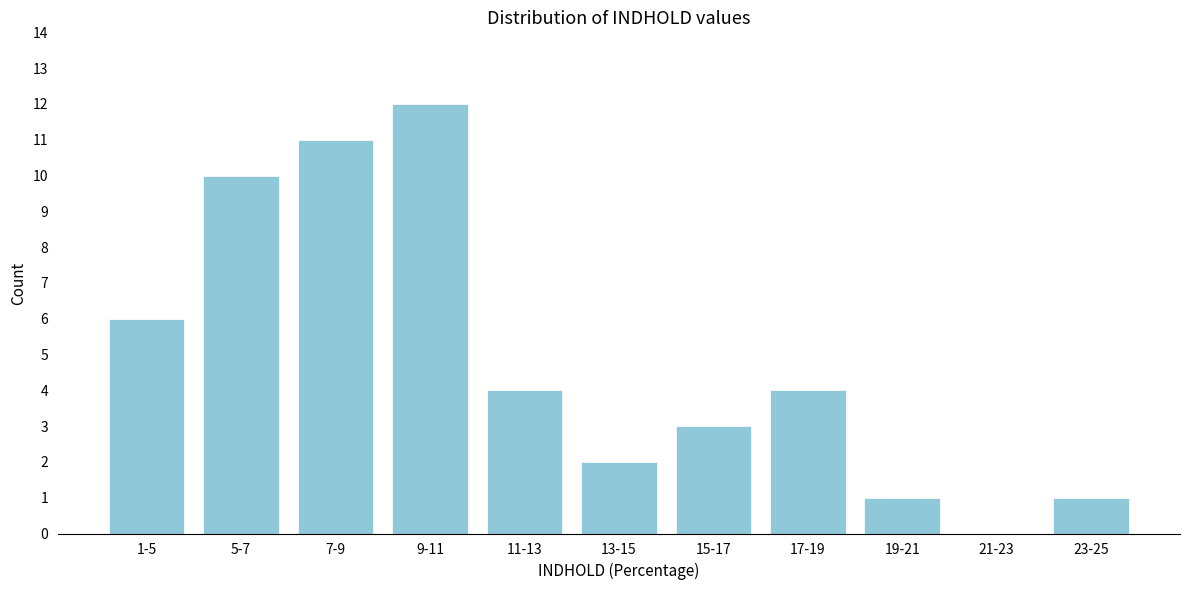

Reading left to right, list all the values displayed in this chart.

1-5=6	5-7=10	7-9=11	9-11=12	11-13=4	13-15=2	15-17=3	17-19=4	19-21=1	21-23=0	23-25=1